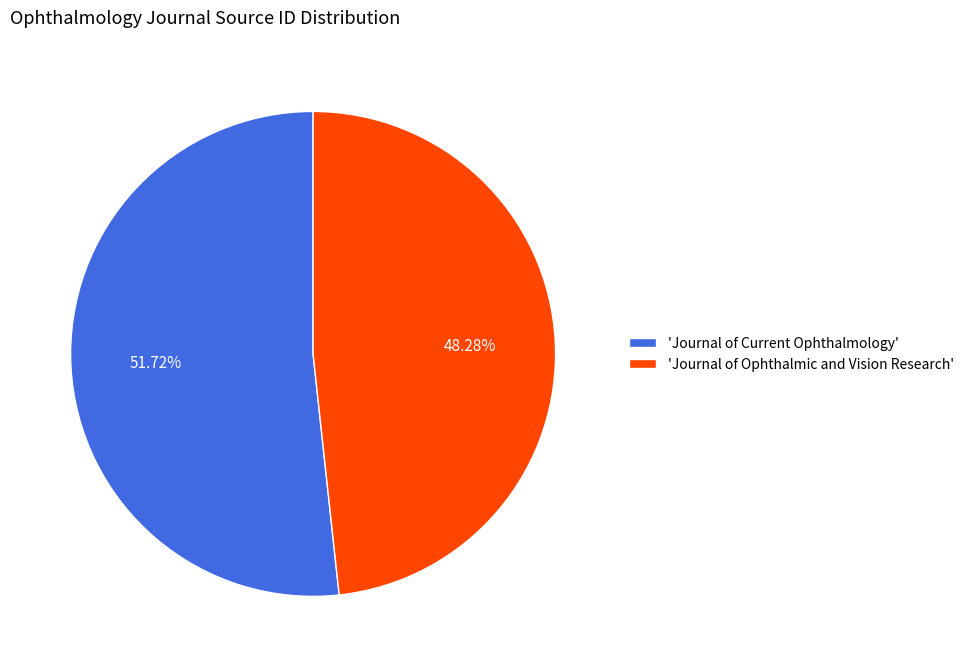

Is the sum of 'Journal of Ophthalmic and Vision Research' and 'Journal of Current Ophthalmology' greater than half?

Yes